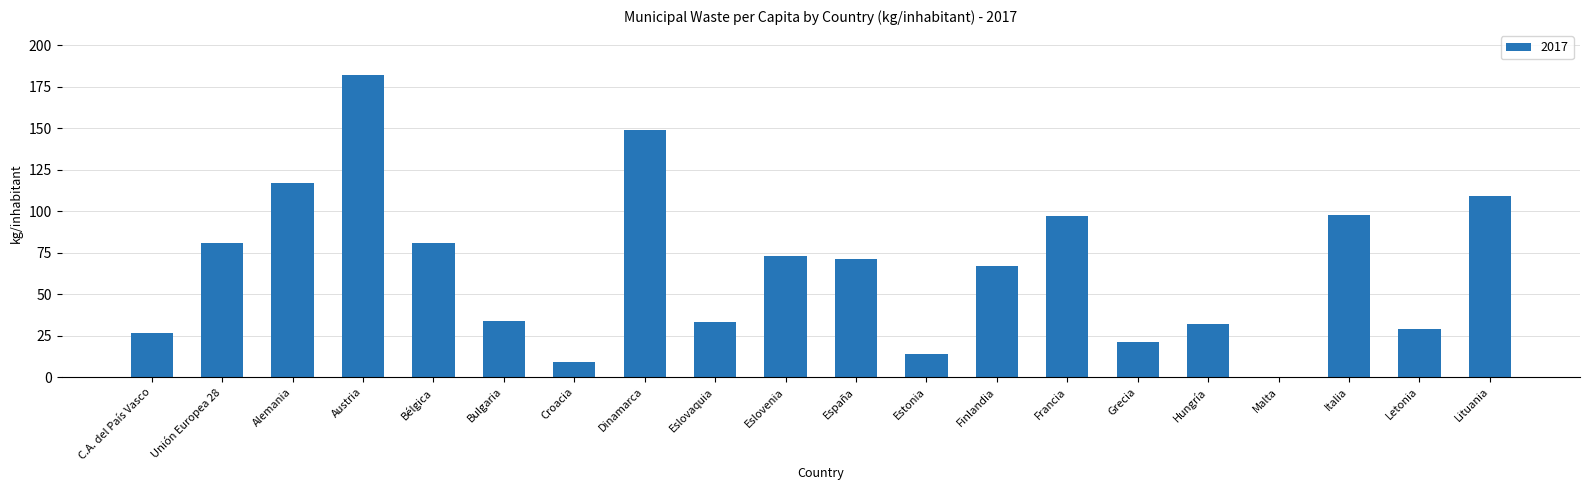

What is the approximate value at Francia?

97.0